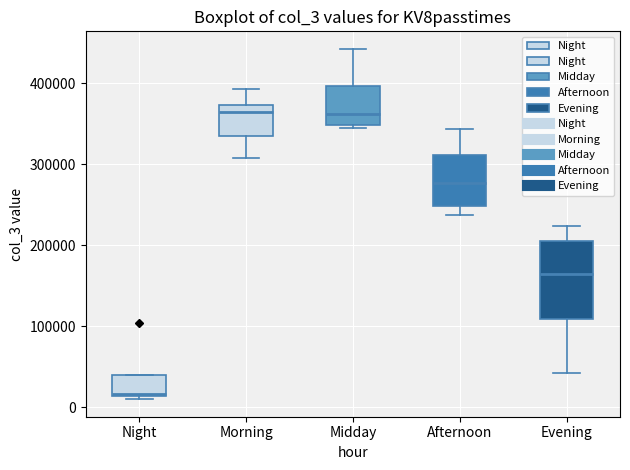

Which box is the tallest, from its lower edge to its upper edge?

Evening